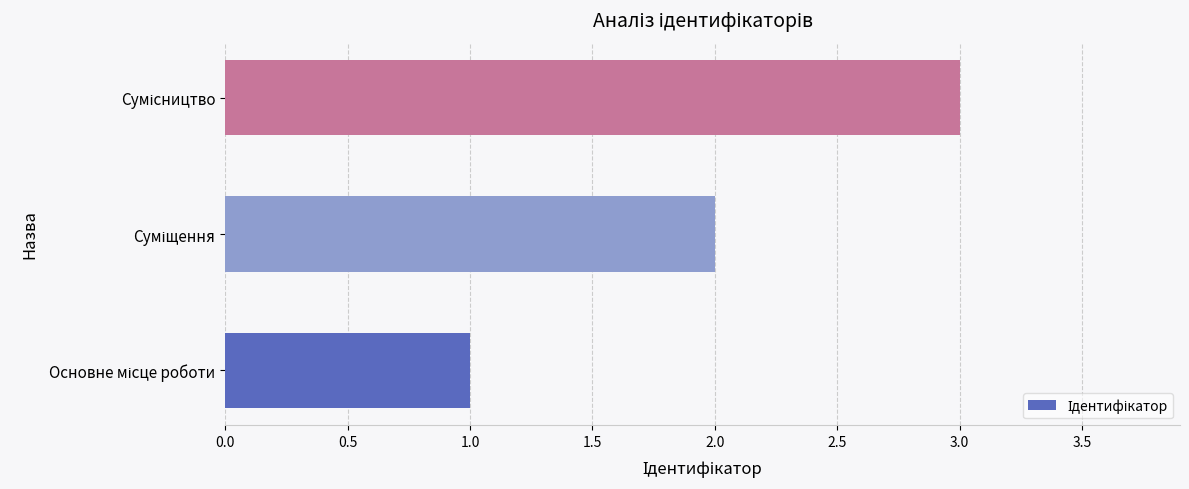

What is the sum of all values?

6